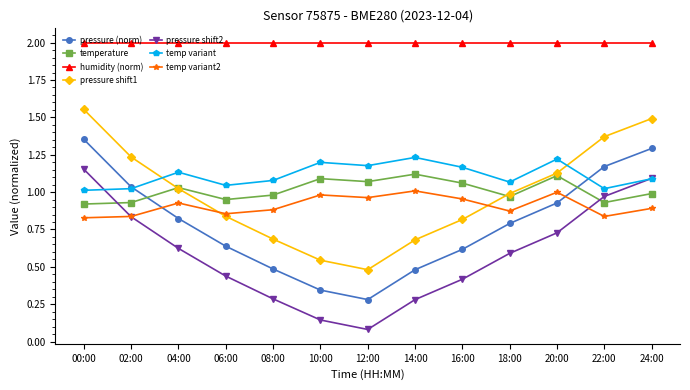

Count the number of categories in the chart.

13